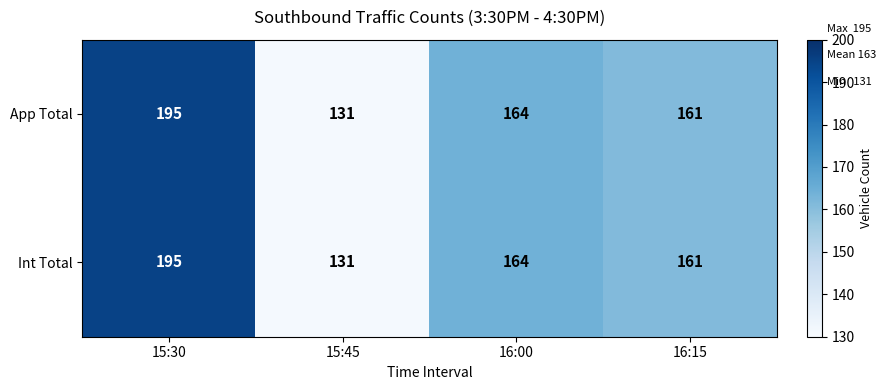

Which label corresponds to the largest value in the chart?

15:30